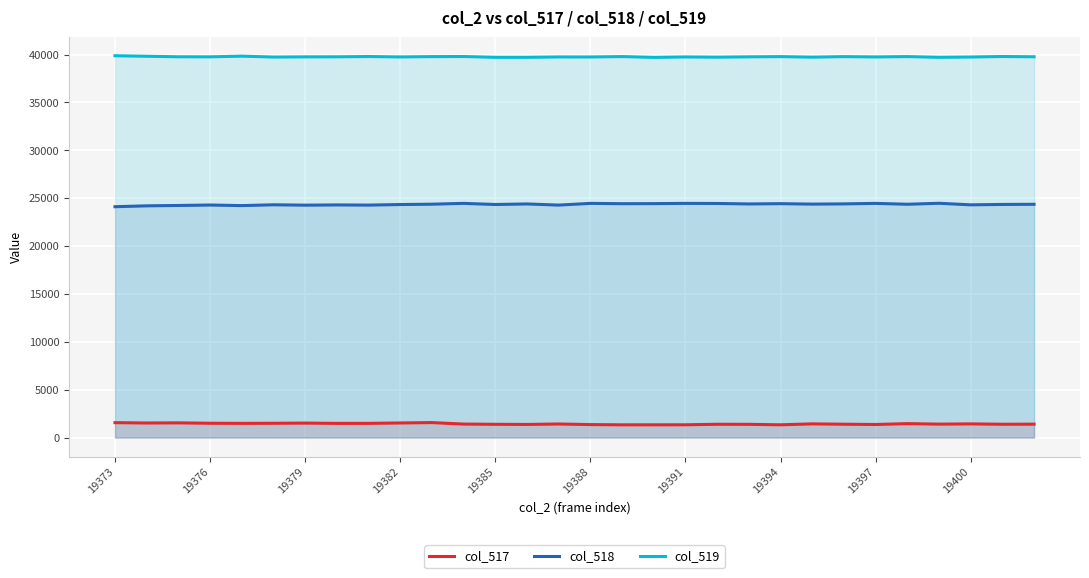

True or false: col_518 has more than 0 interior local peaks.

True